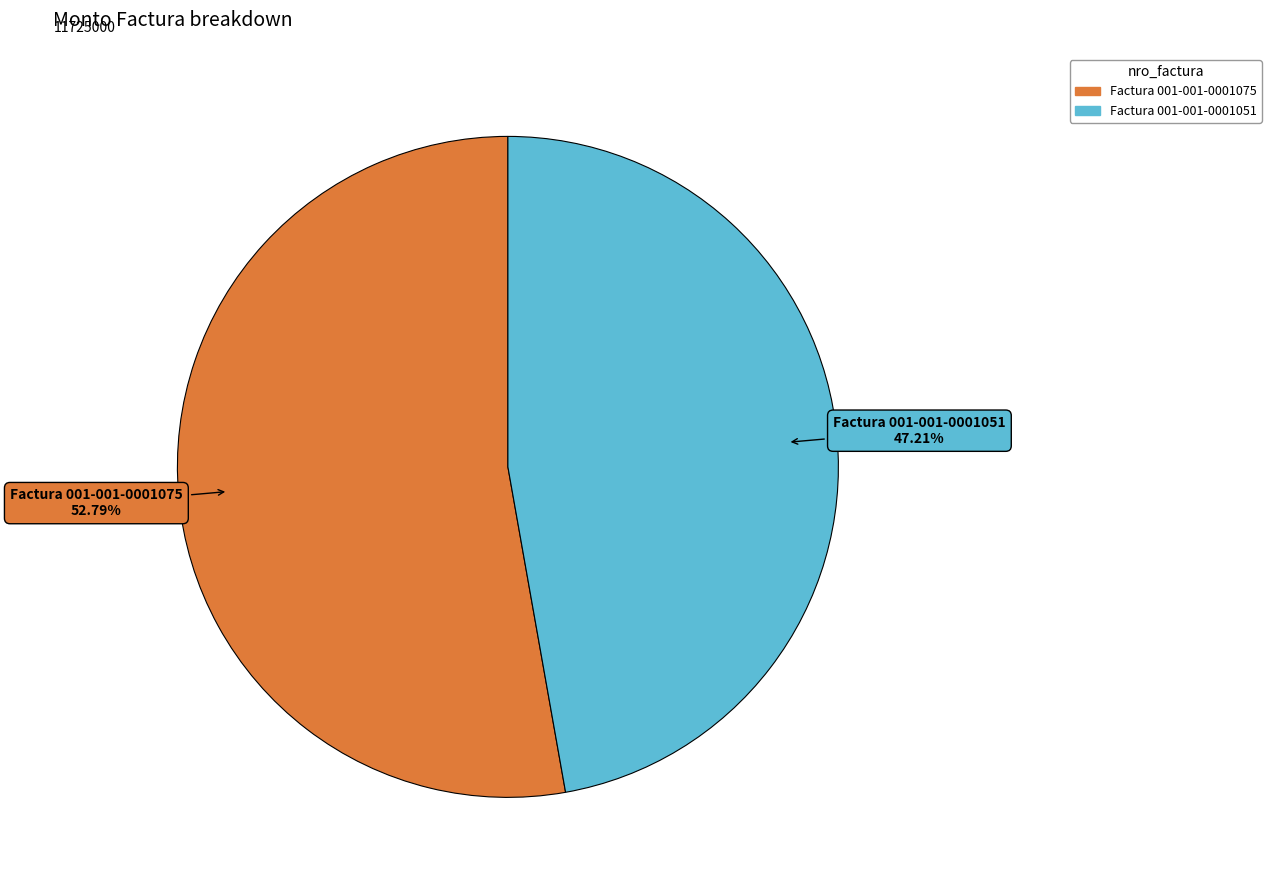

Which category accounts for the majority?

Factura 001-001-0001075